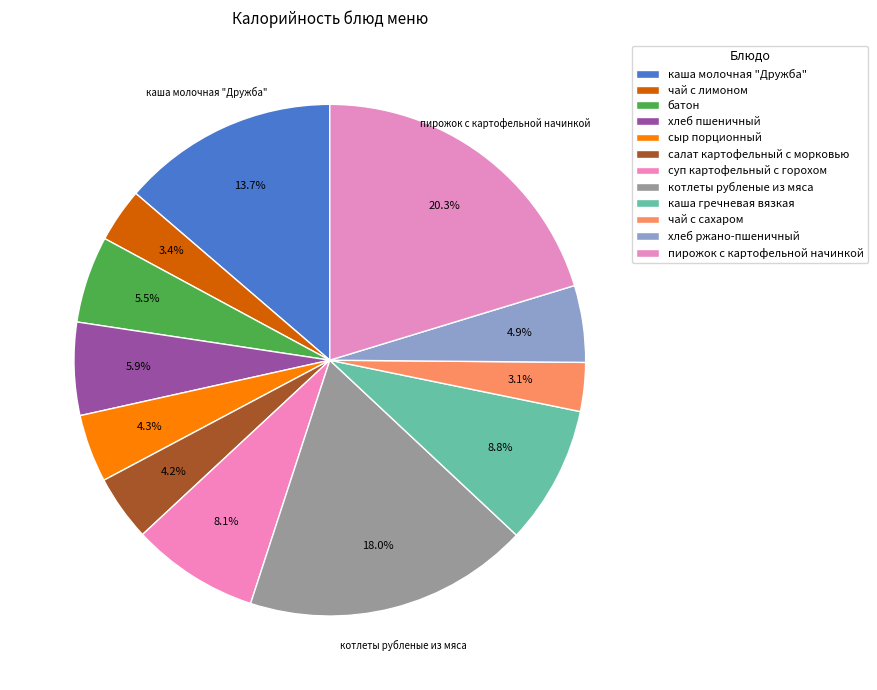

Combined, do чай с лимоном and салат картофельный с морковью account for over 50%?

No